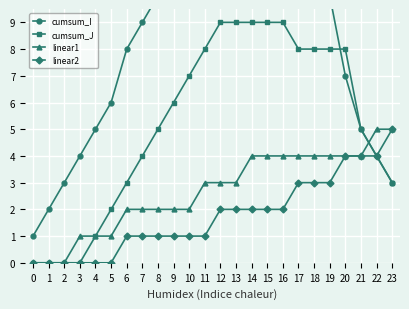

True or false: cumsum_I and linear2 intersect in this chart.

False